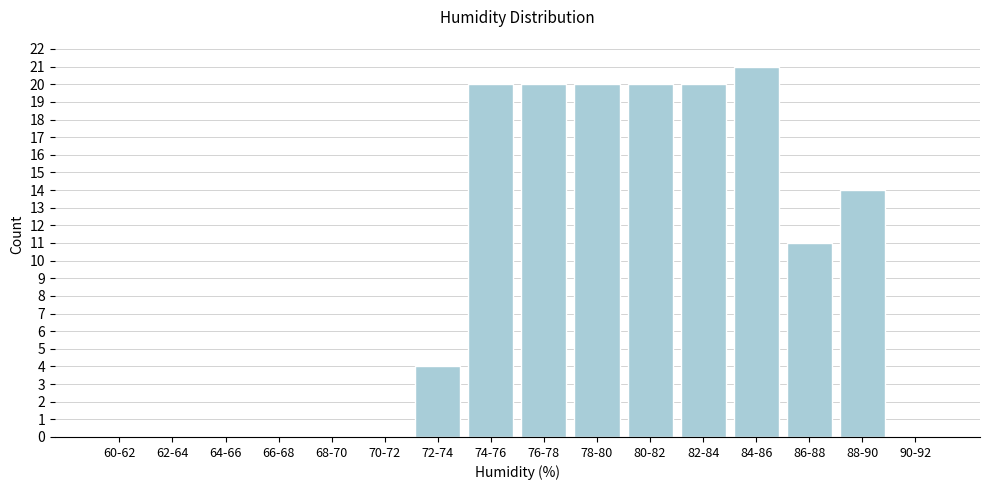

Reading left to right, what are all the values shown in this chart?

60-62=0	62-64=0	64-66=0	66-68=0	68-70=0	70-72=0	72-74=4	74-76=20	76-78=20	78-80=20	80-82=20	82-84=20	84-86=21	86-88=11	88-90=14	90-92=0